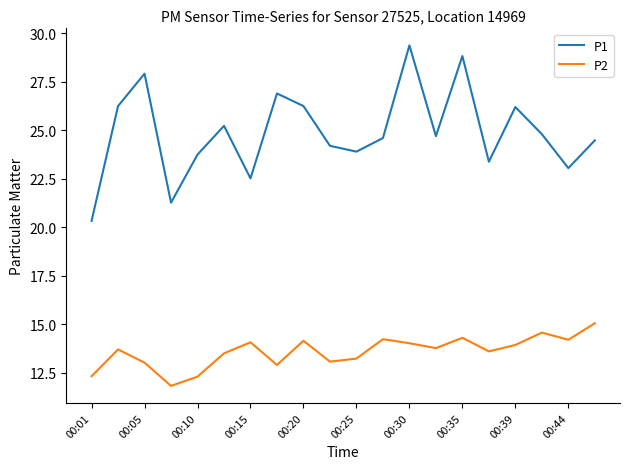

What is the highest value of the P1 series?

29.4